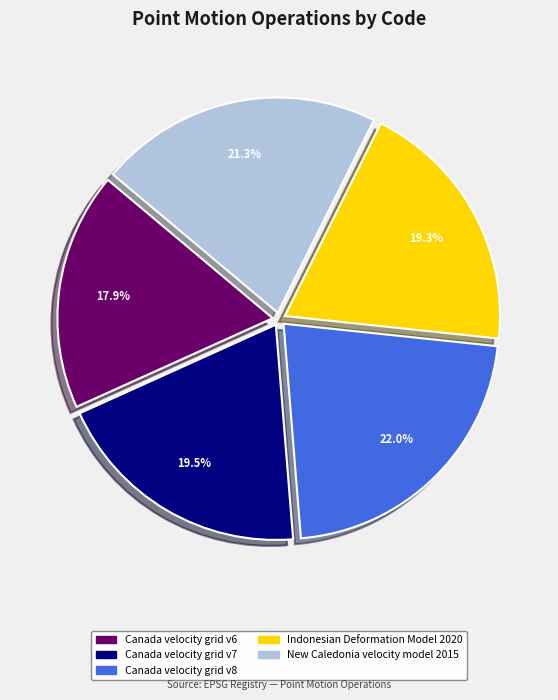

Is there a majority slice in this chart?

No